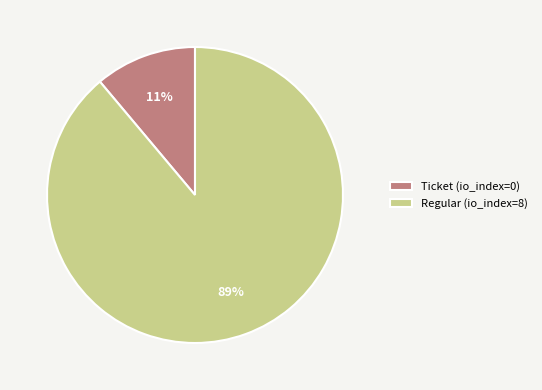

Which has a higher value, Regular (io_index=8) or Ticket (io_index=0)?

Regular (io_index=8)